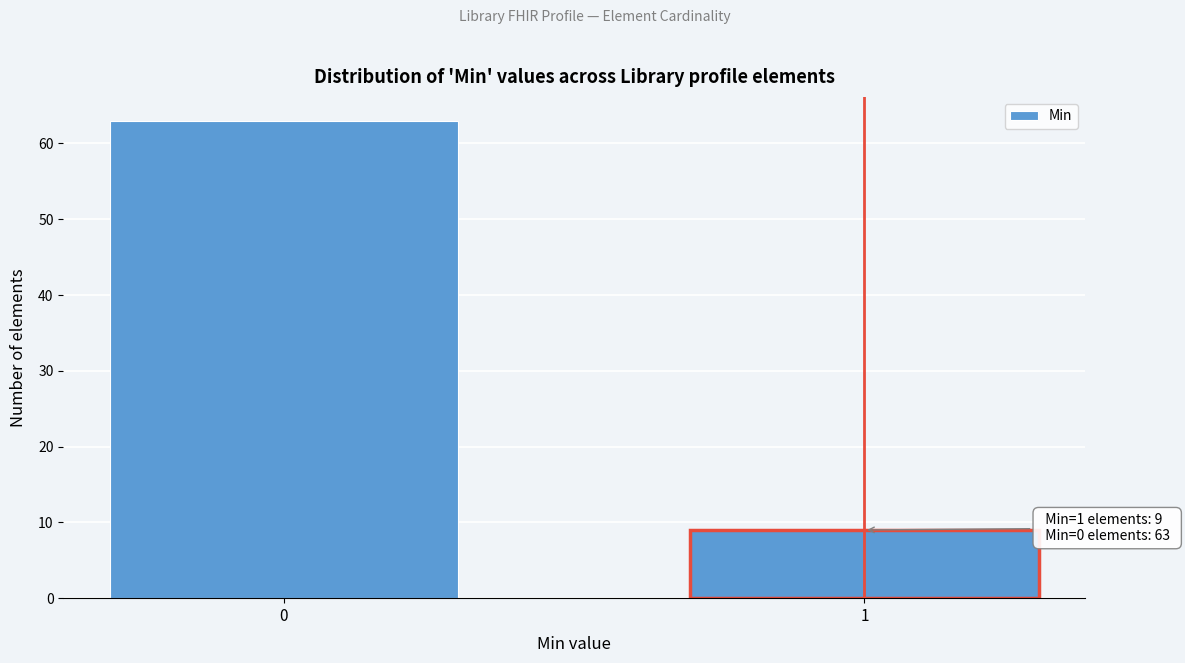

Reading left to right, extract all data points from this chart.

0=63	1=9